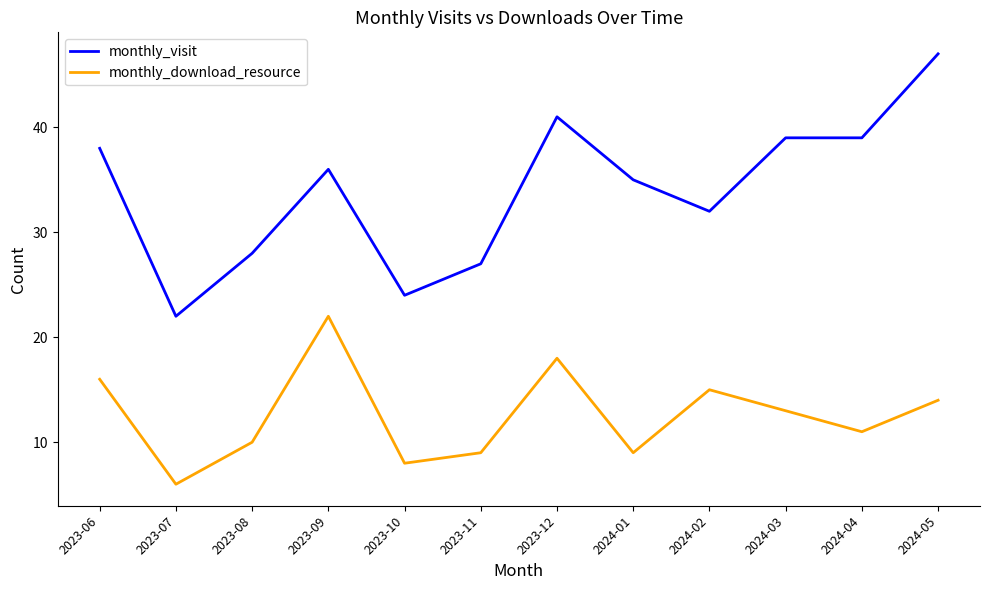

Which series has the largest total across all categories?

monthly_visit